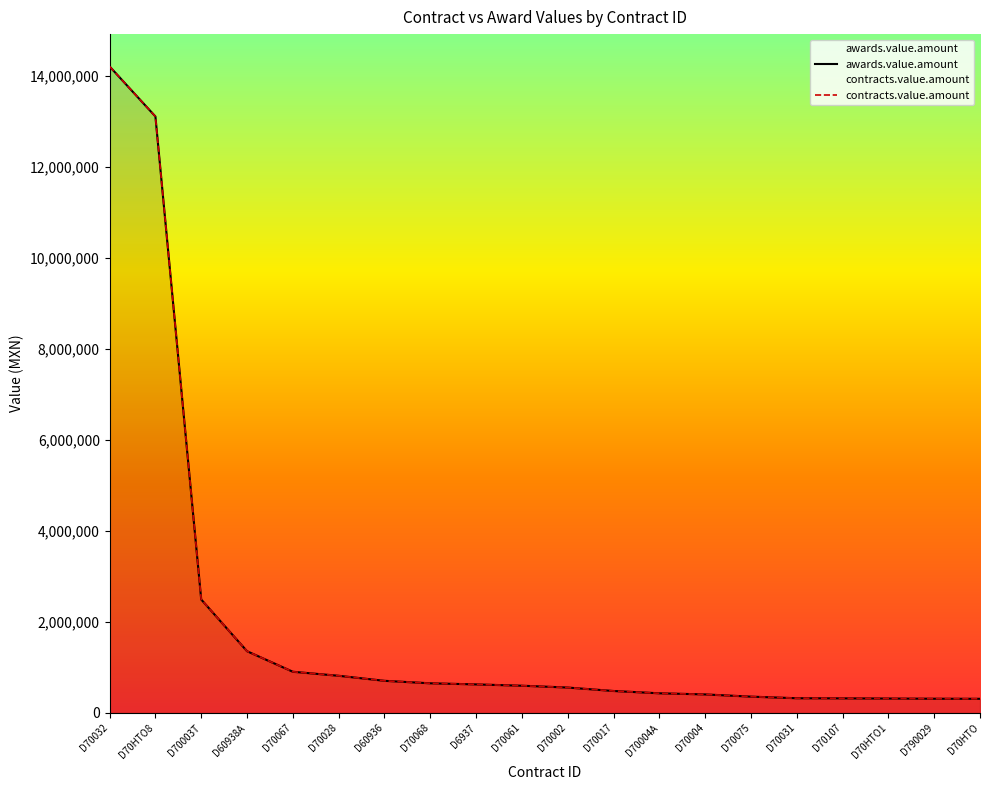

True or false: contracts.value.amount has a value of 1458534.0 at D70028.

False